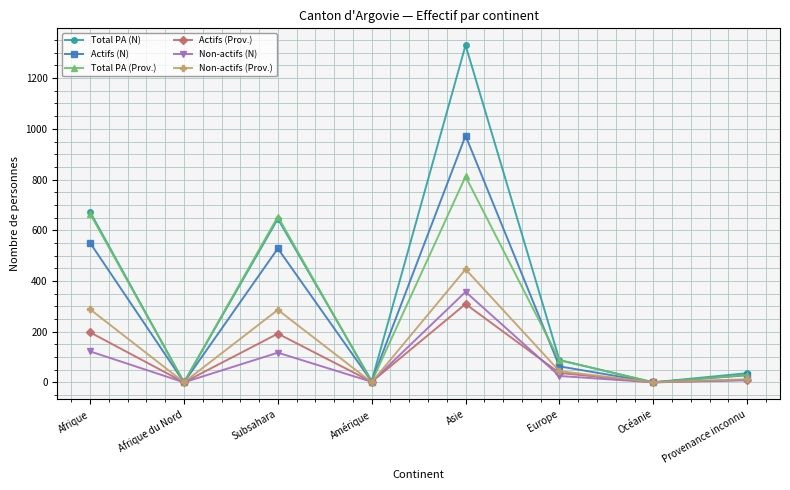

How many data points in Total PA (N) are less than 88?

4